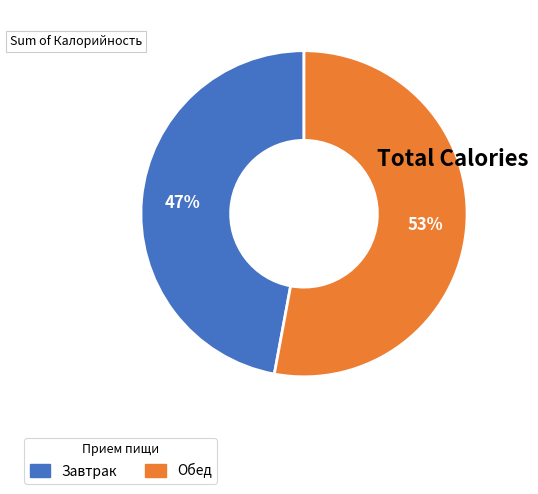

Is Завтрак the majority of the pie?

No